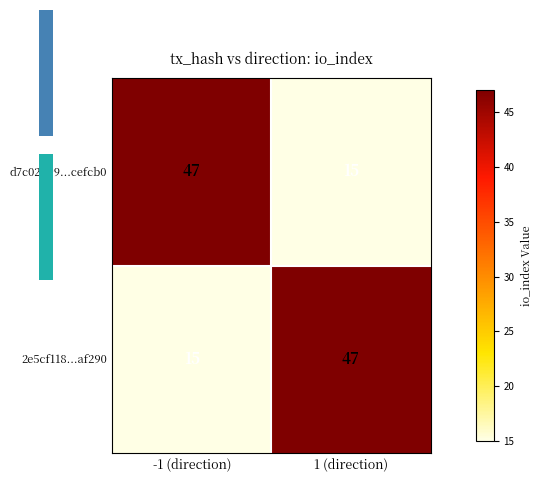

What is the difference between the maximum and minimum values in the d7c02d99...cefcb0 series?

32